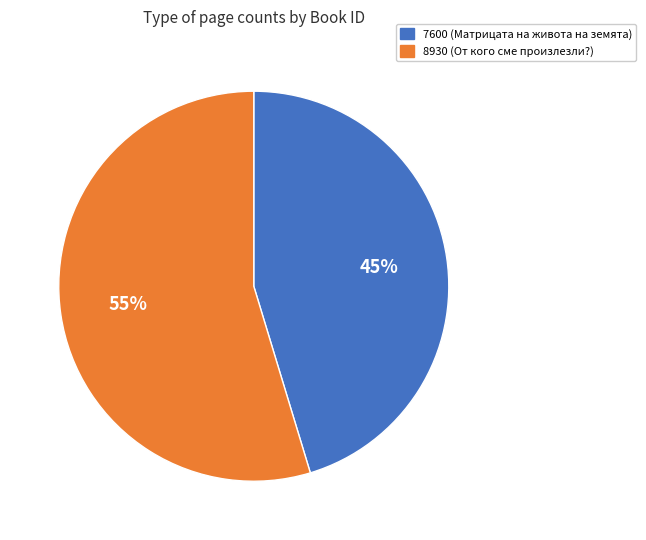

How many slices are in this pie chart?

2